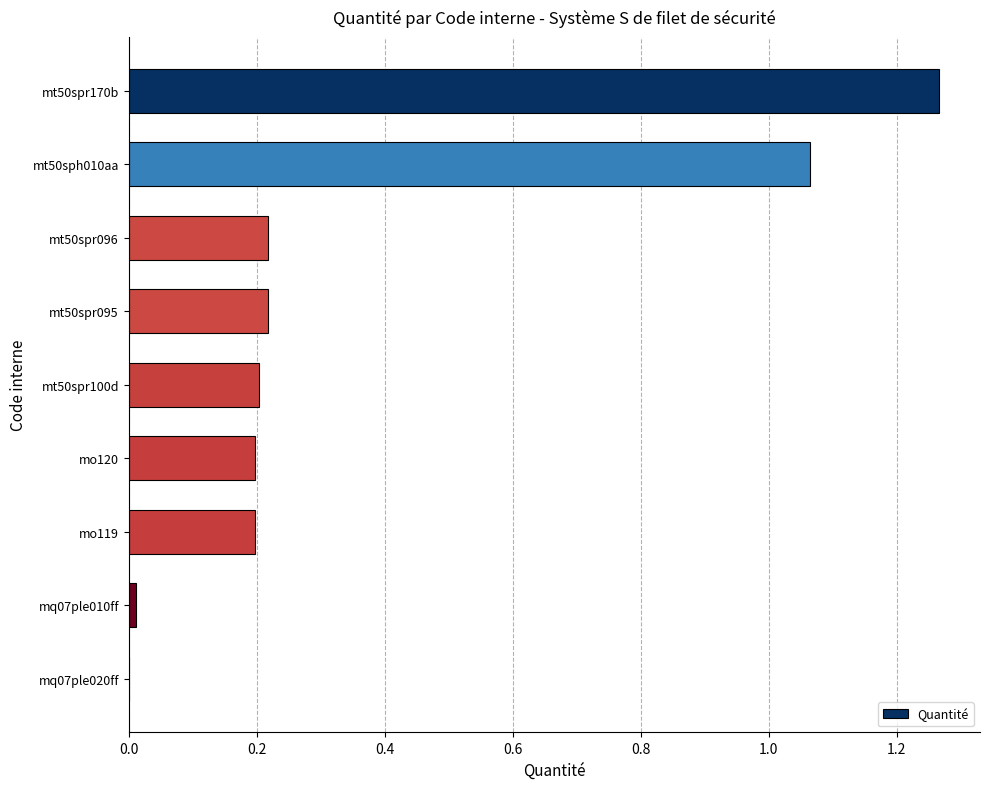

What is the sum of all values?

3.4